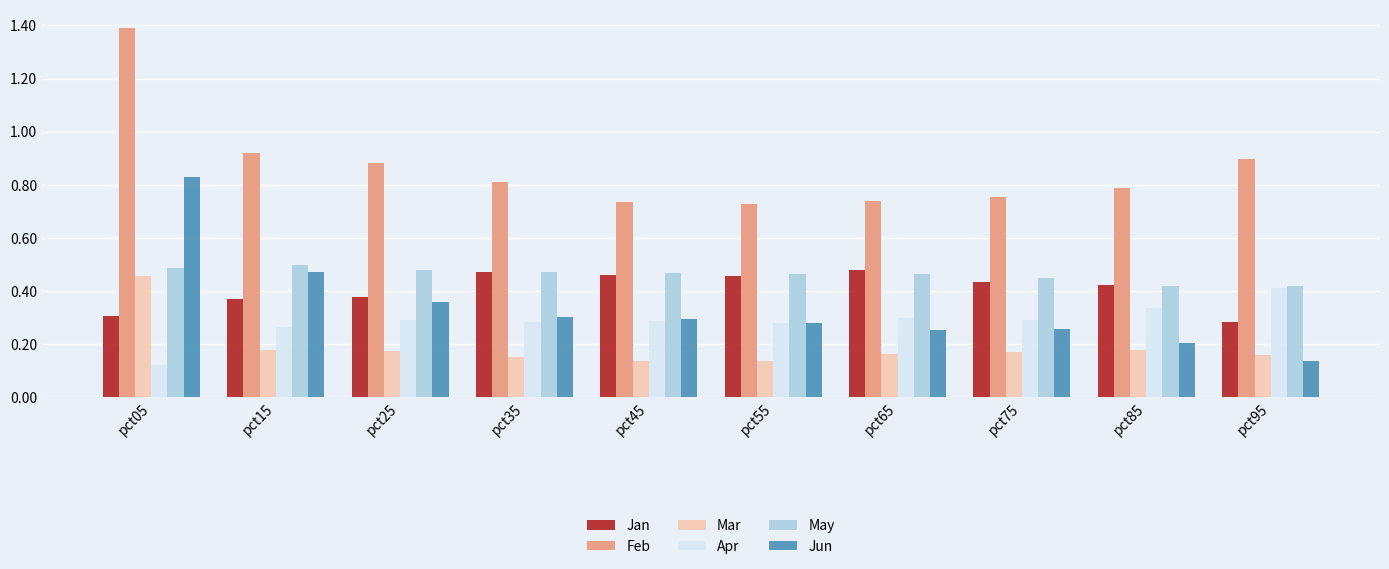

Is the value of Apr at pct35 greater than the value of Mar at pct75?

Yes